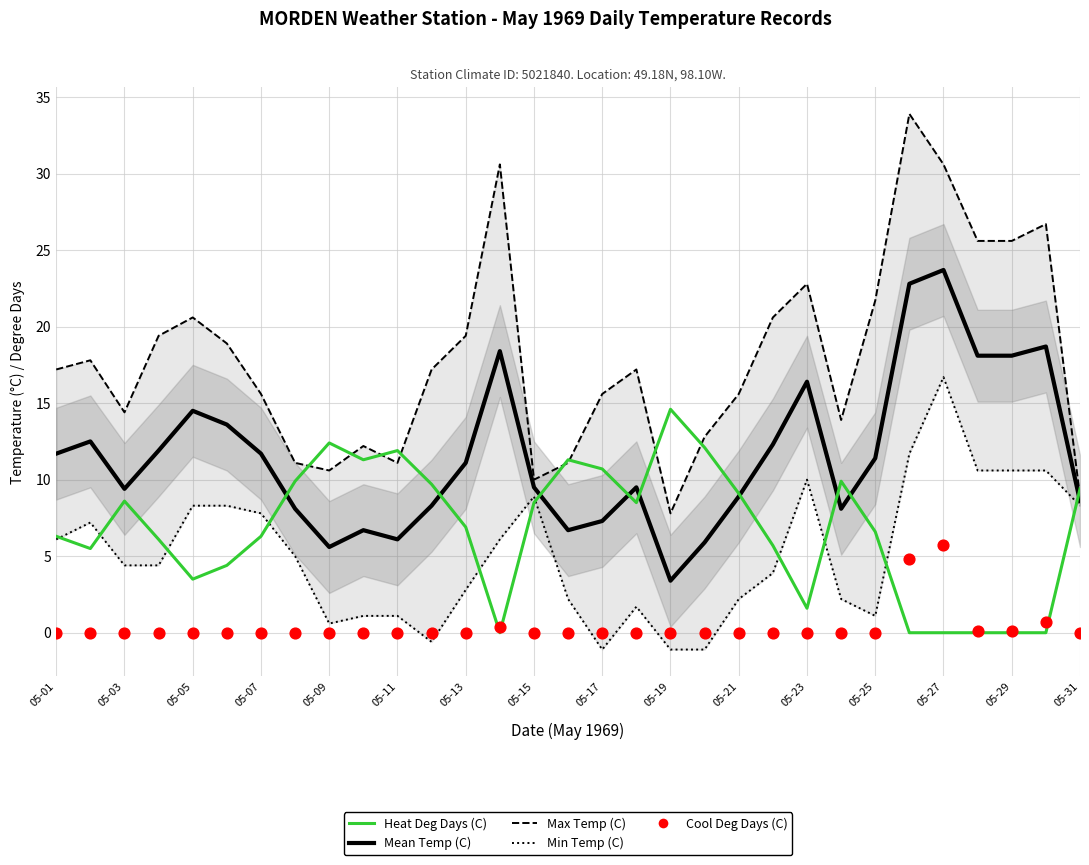

At how many categories does at least one series exceed 10?

29